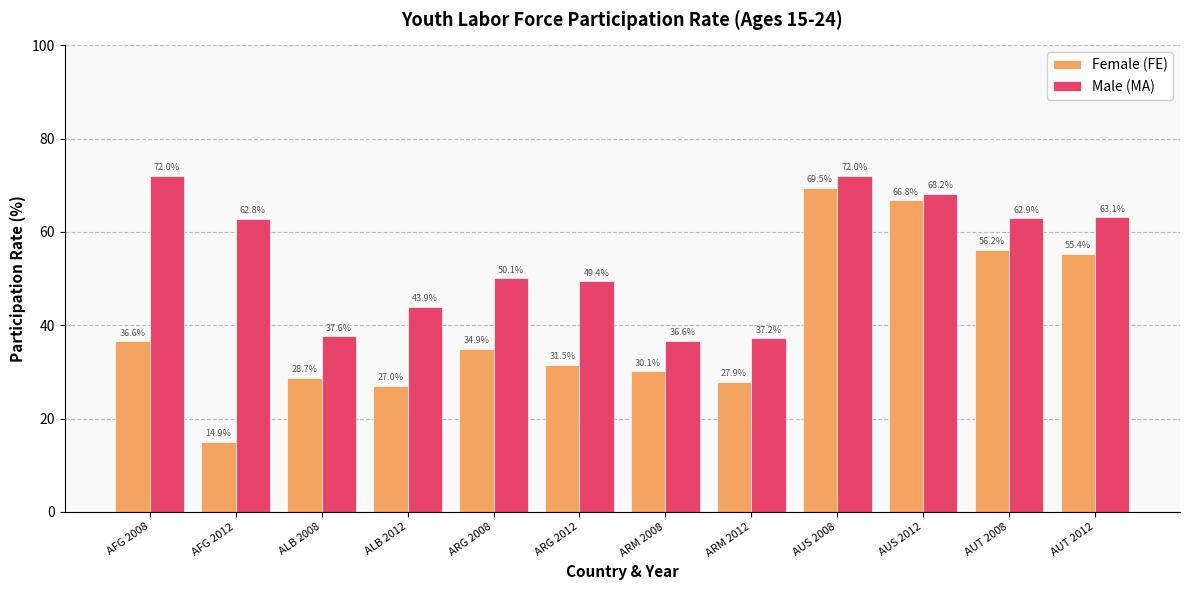

The value of Male (MA) at ALB 2012 is 20.0. True or false?

False